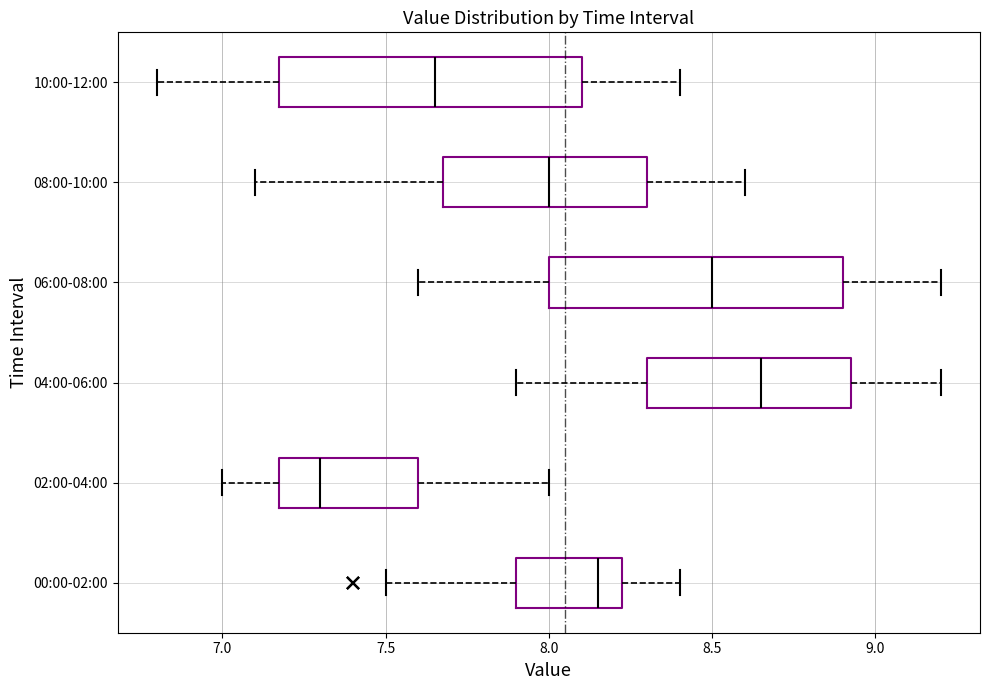

Reading bottom to top, transcribe this box plot: for each box, give where its median line is, the range the box spans, and where its two whiskers end, as read against the x-axis. The values are not printed on the chart, so give them approximately, as read against the axis.

00:00-02:00: median 8.15, box 7.90 to 8.25, whiskers 7.50 to 8.40
02:00-04:00: median 7.30, box 7.20 to 7.60, whiskers 7.00 to 8.00
04:00-06:00: median 8.65, box 8.30 to 8.95, whiskers 7.90 to 9.20
06:00-08:00: median 8.50, box 8.00 to 8.90, whiskers 7.60 to 9.20
08:00-10:00: median 8.00, box 7.70 to 8.30, whiskers 7.10 to 8.60
10:00-12:00: median 7.65, box 7.20 to 8.10, whiskers 6.80 to 8.40